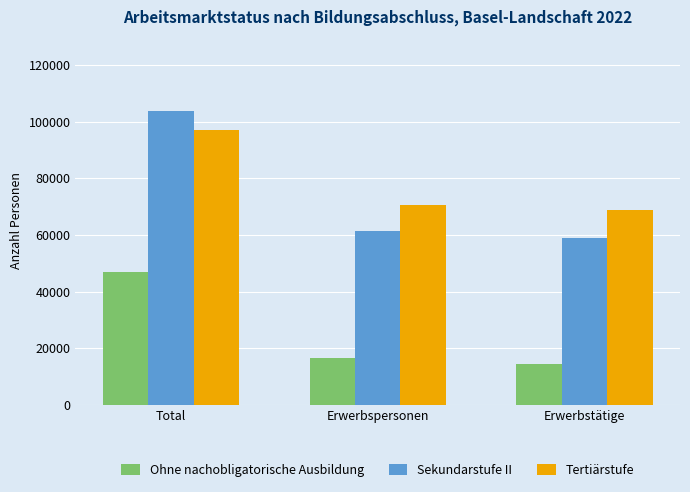

What is the greatest value displayed?

103631.4